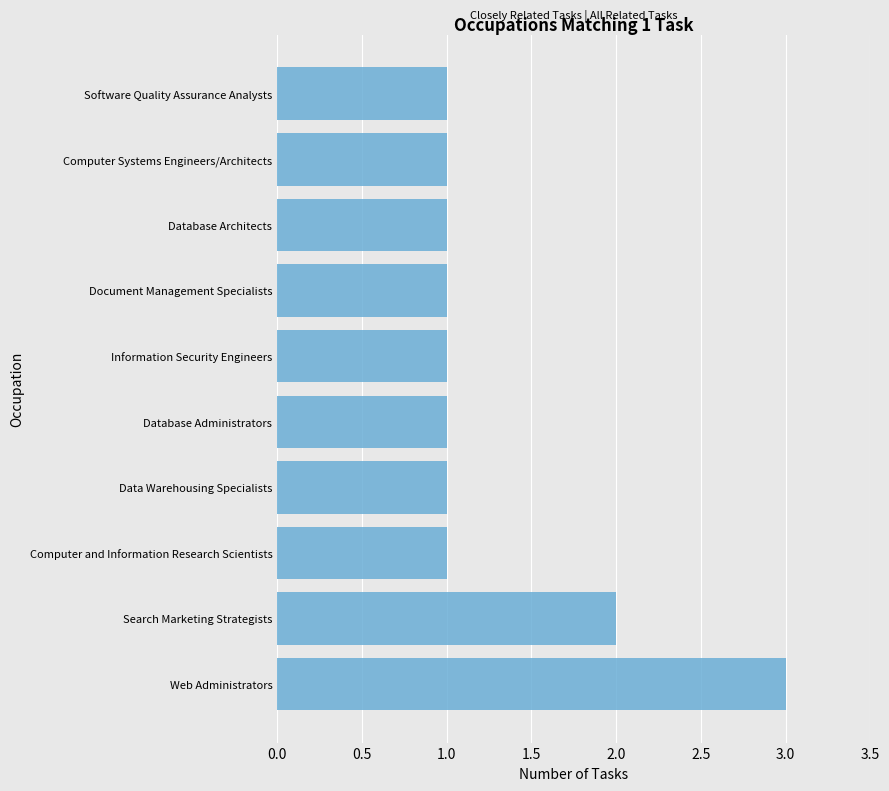

Reading bottom to top, what are all the values shown in this chart?

3	2	1	1	1	1	1	1	1	1